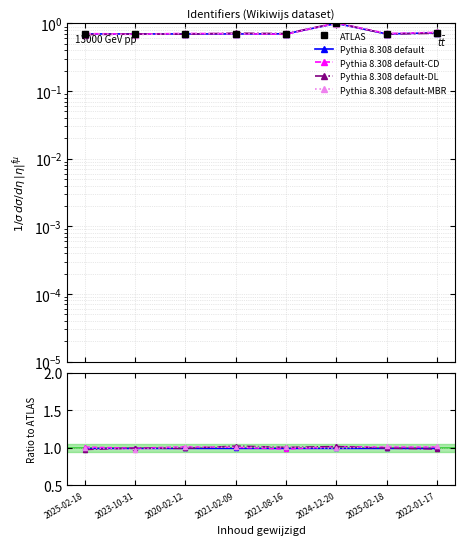

The Pythia 8.308 default-DL series shows 1.4 at 2024-12-20. True or false?

False